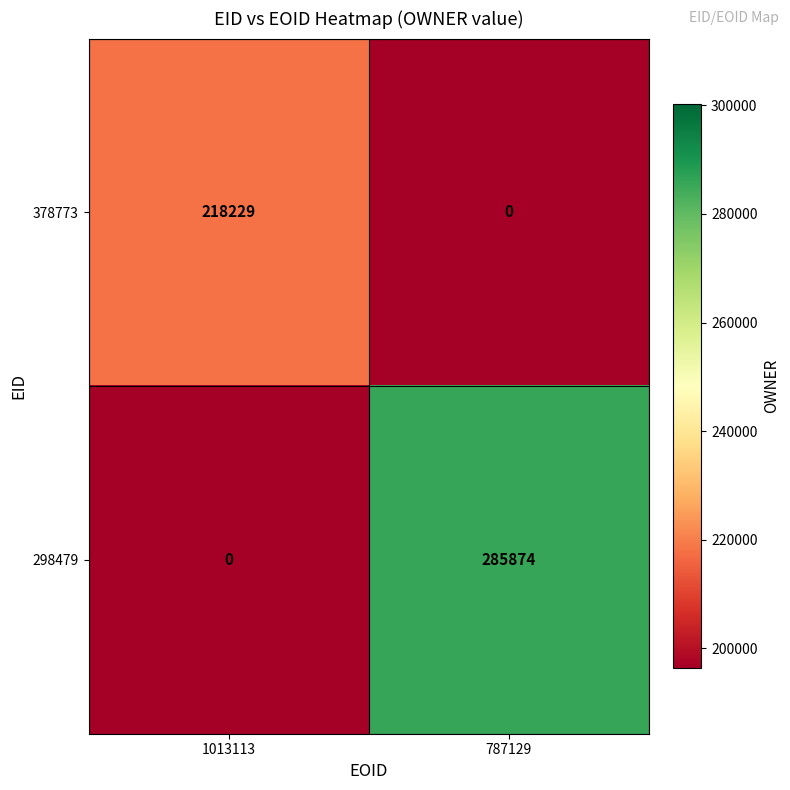

At 787129, list the series in order from largest to smallest.

298479, 378773